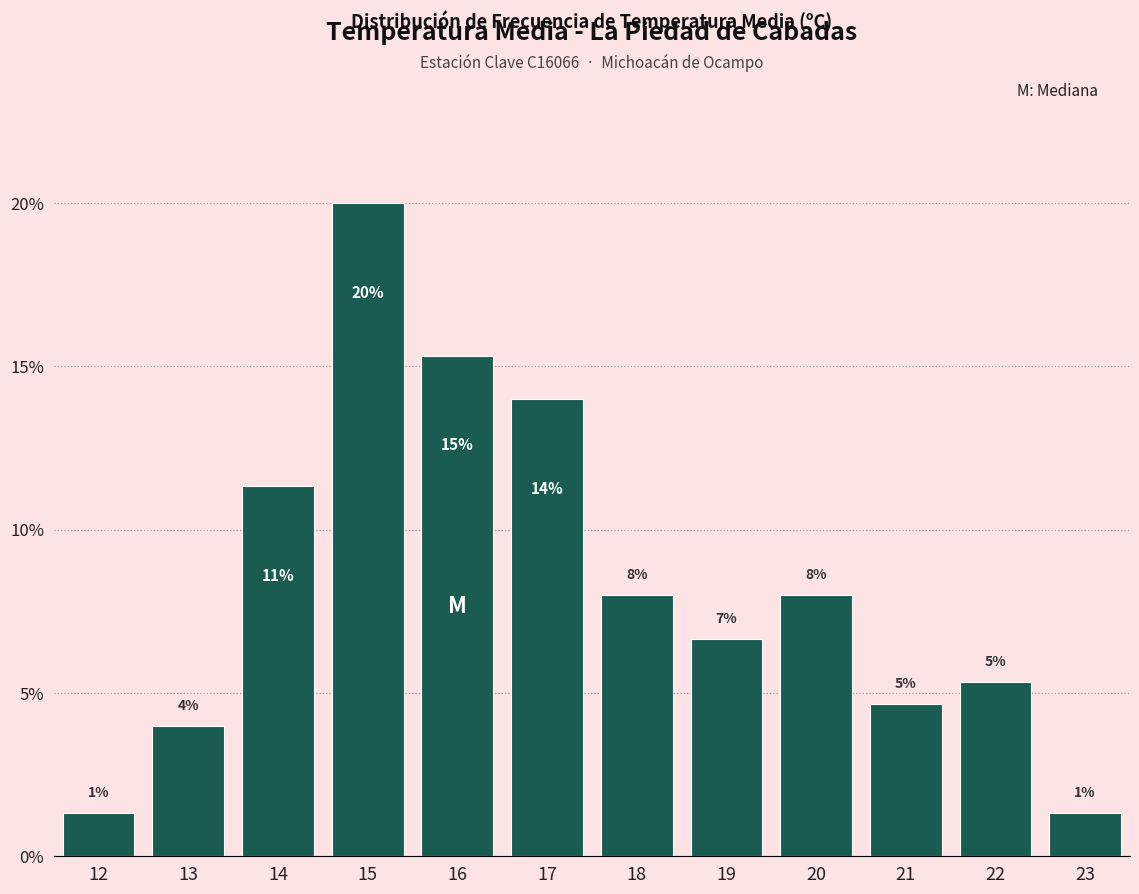

Does the chart contain any negative values?

No